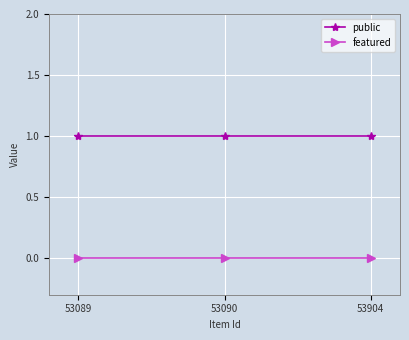

Which series has the largest total across all categories?

public